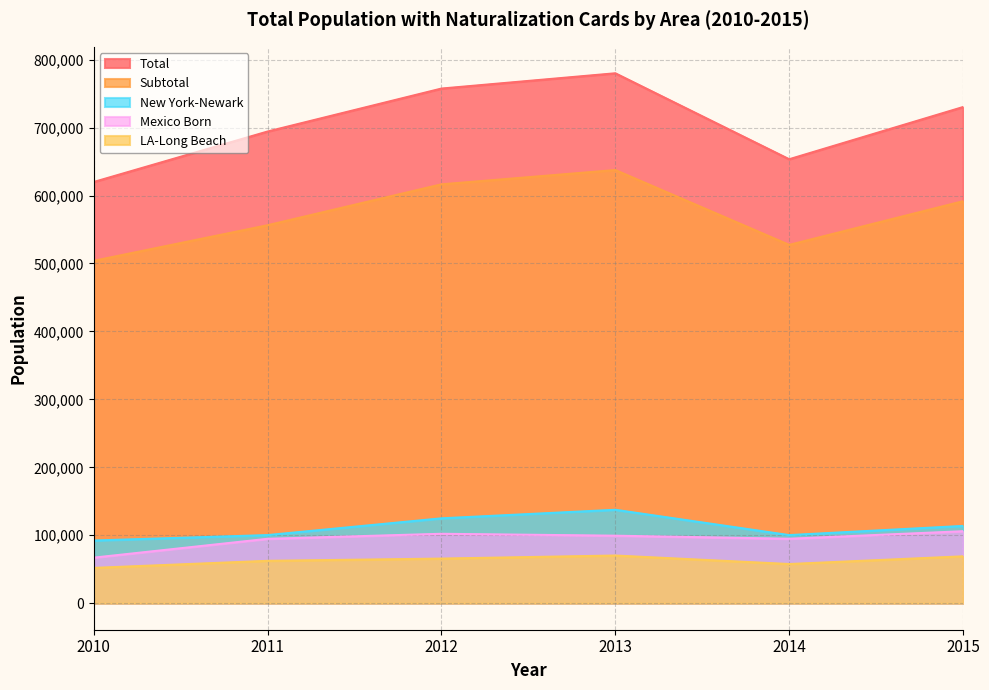

The value of LA-Long Beach at 2010 is 86890. True or false?

False